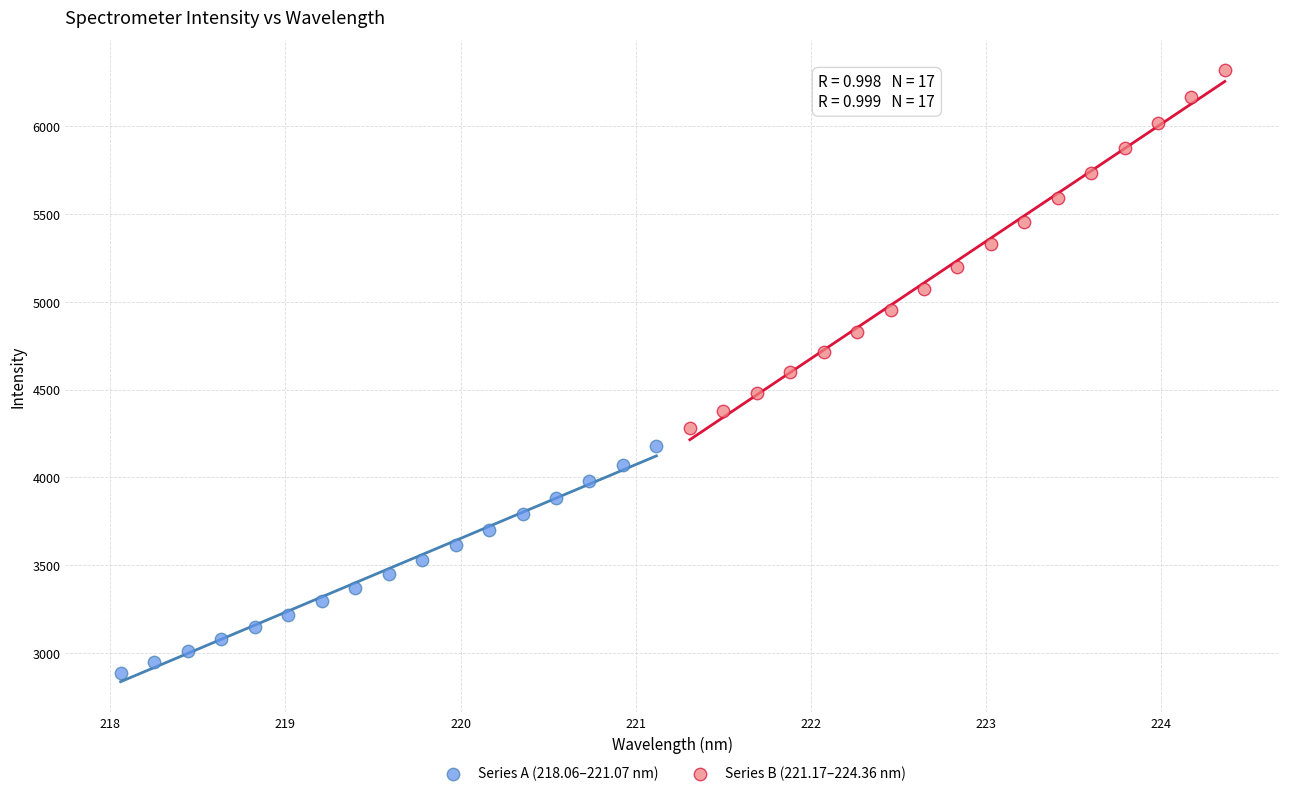

What are all the series names shown in the legend?

Series A (218.06–221.07 nm), Series B (221.17–224.36 nm)